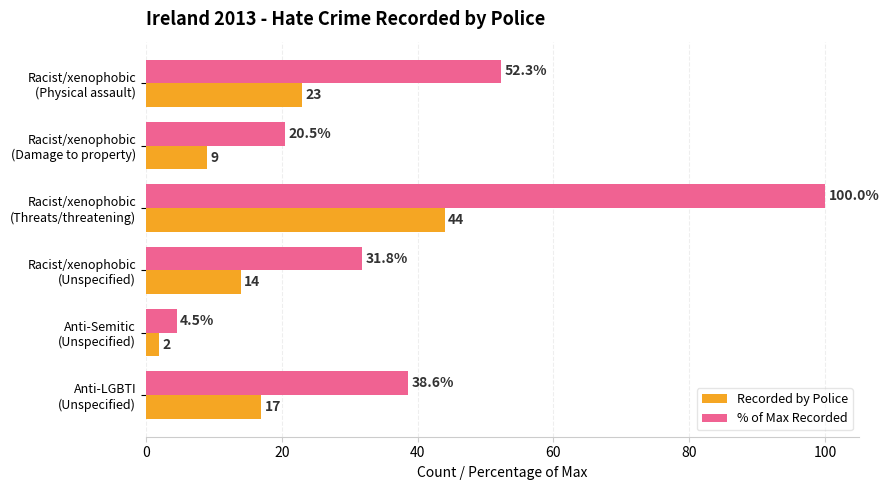

At which category is the sum across all series the highest?

Racist/xenophobic
(Threats/threatening)